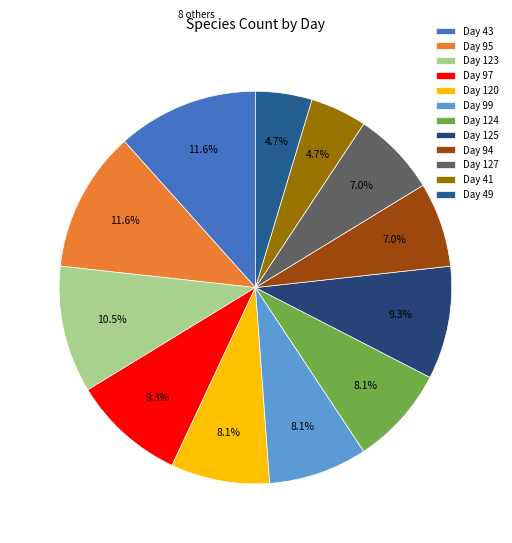

Between Day 99 and Day 125, which is larger?

Day 125